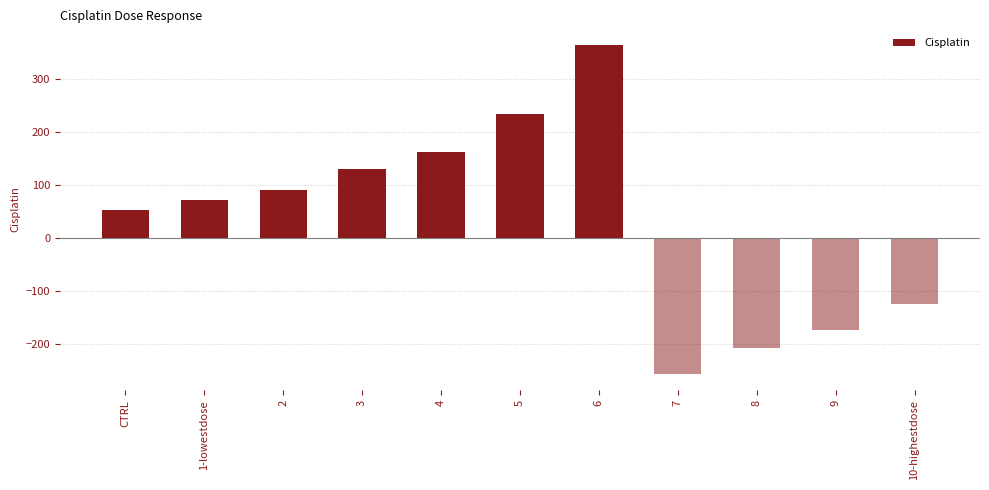

At which category does the chart reach its peak across all series?

6